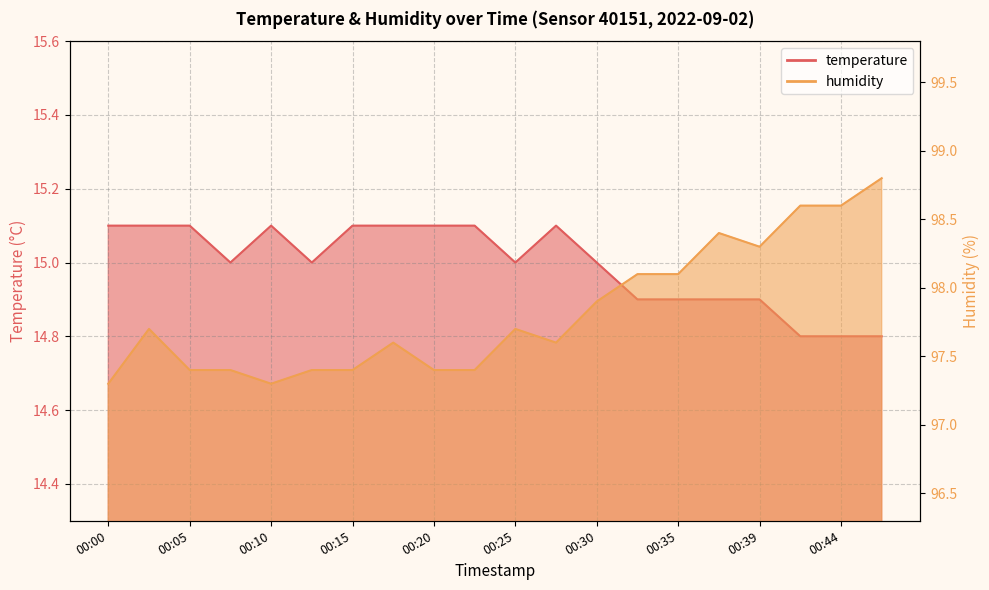

True or false: temperature and humidity intersect in this chart.

False